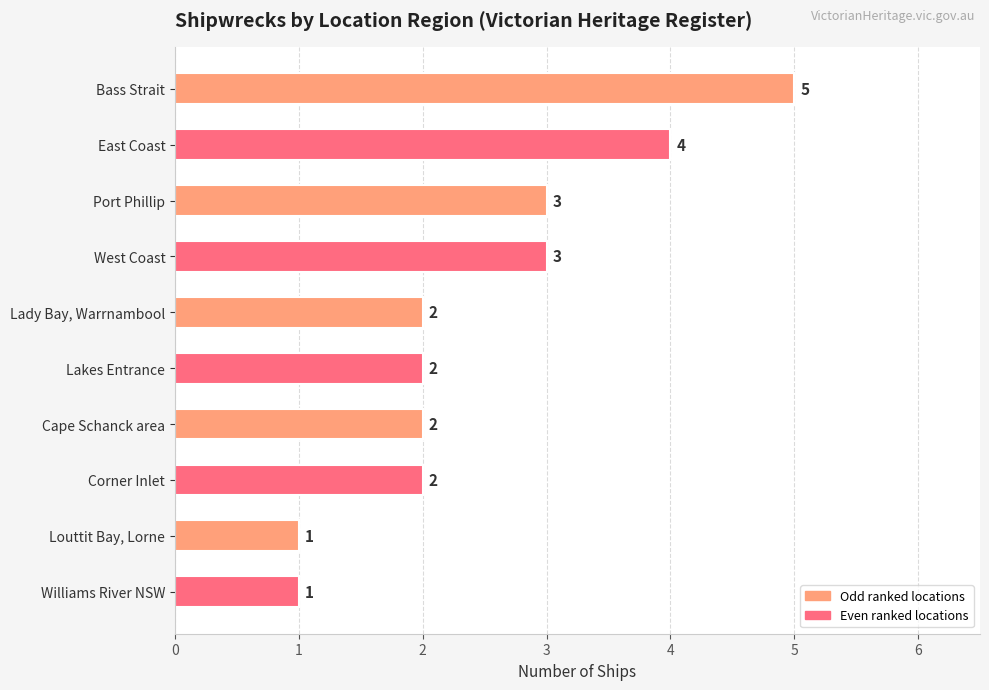

What is the sum of the values at Williams River NSW and Lakes Entrance?

3